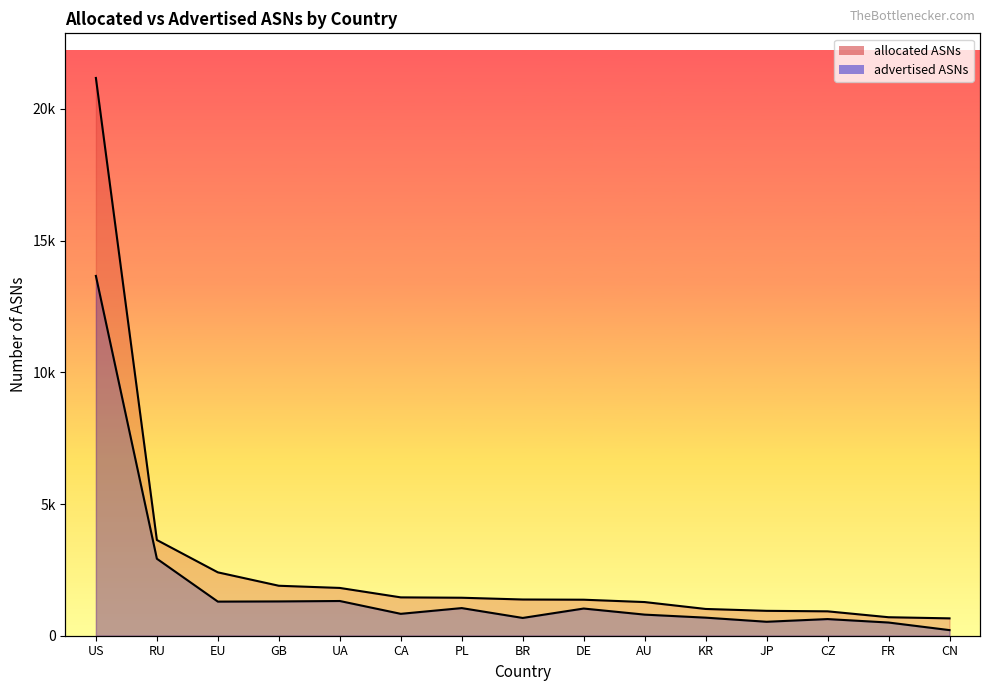

Rank the series by their average value, from highest to lowest.

allocated ASNs, advertised ASNs